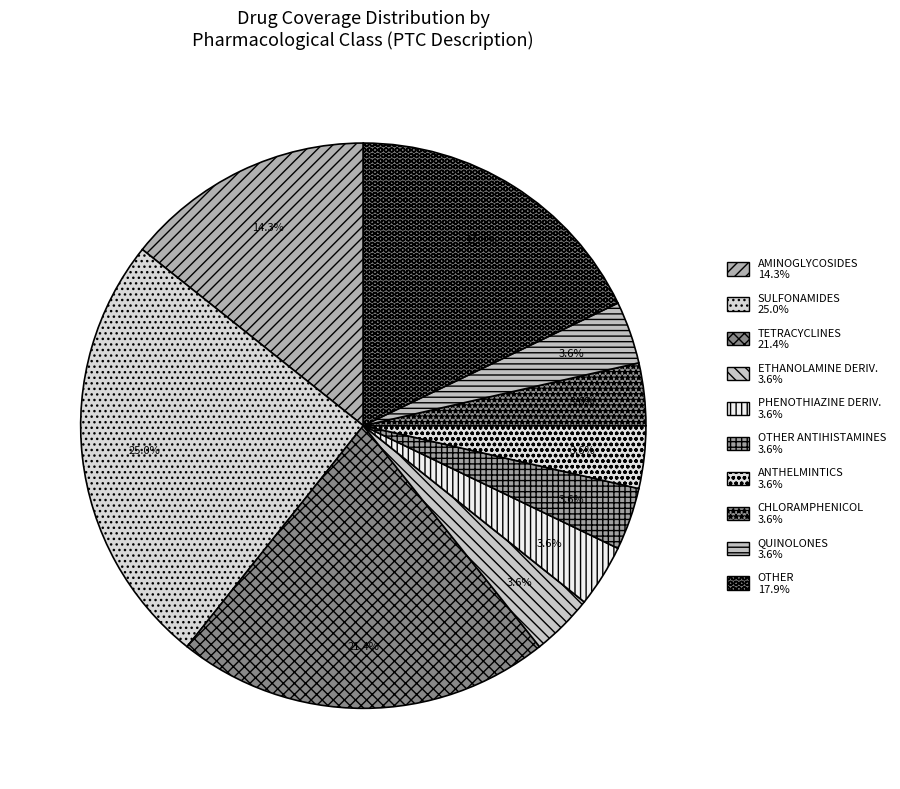

How many segments does this pie chart have?

10